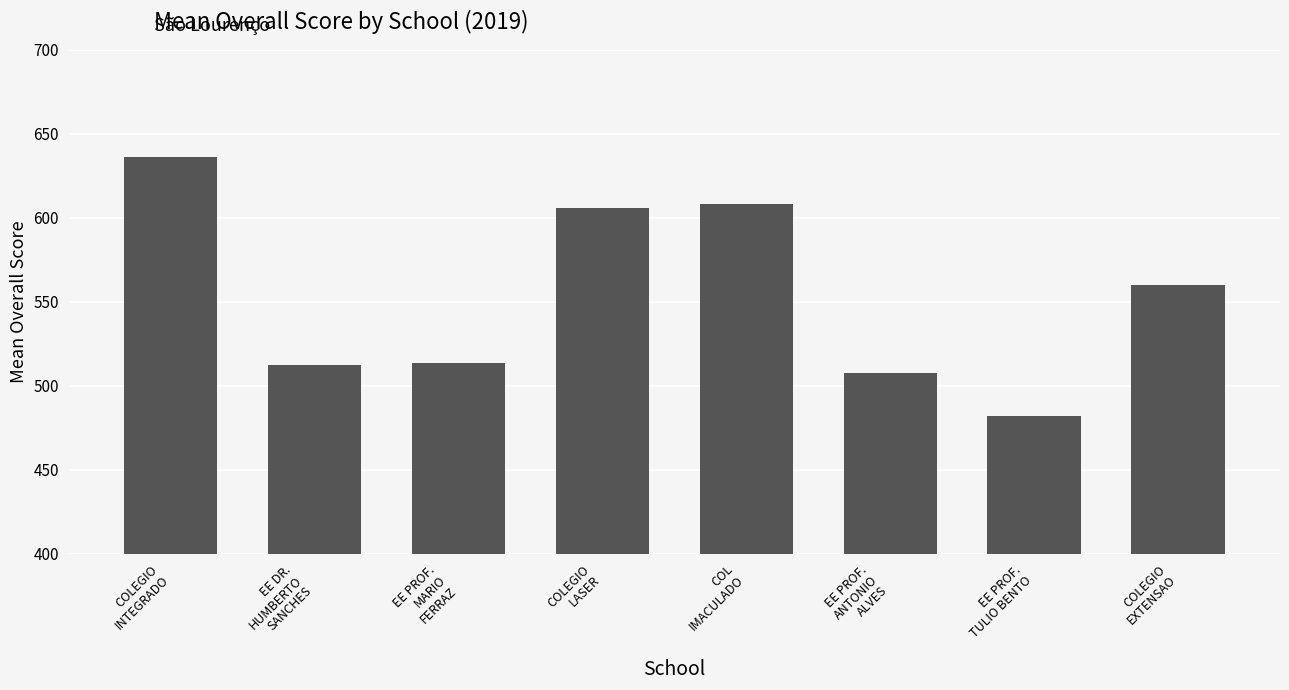

At which category does the chart reach its minimum across all series?

EE PROF.
TULIO BENTO